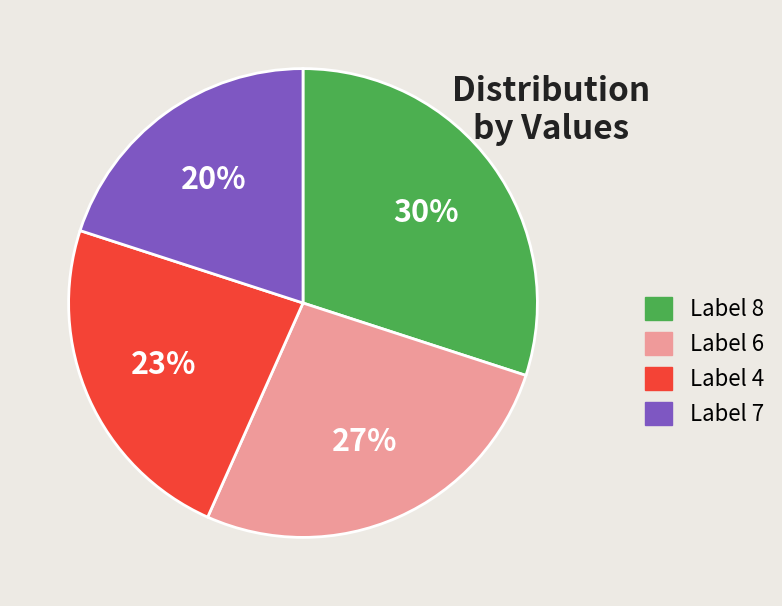

What is the smallest slice in the pie chart?

Label 7